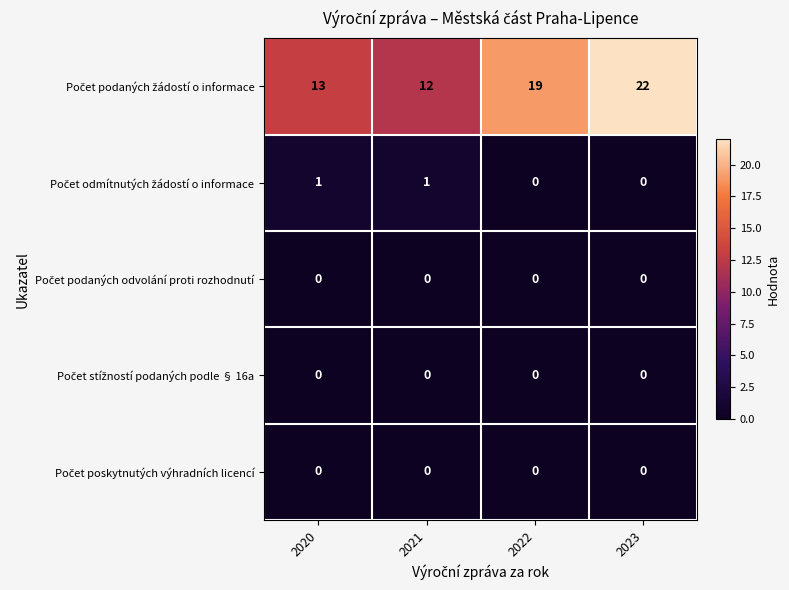

At which category does the chart reach its peak across all series?

2023